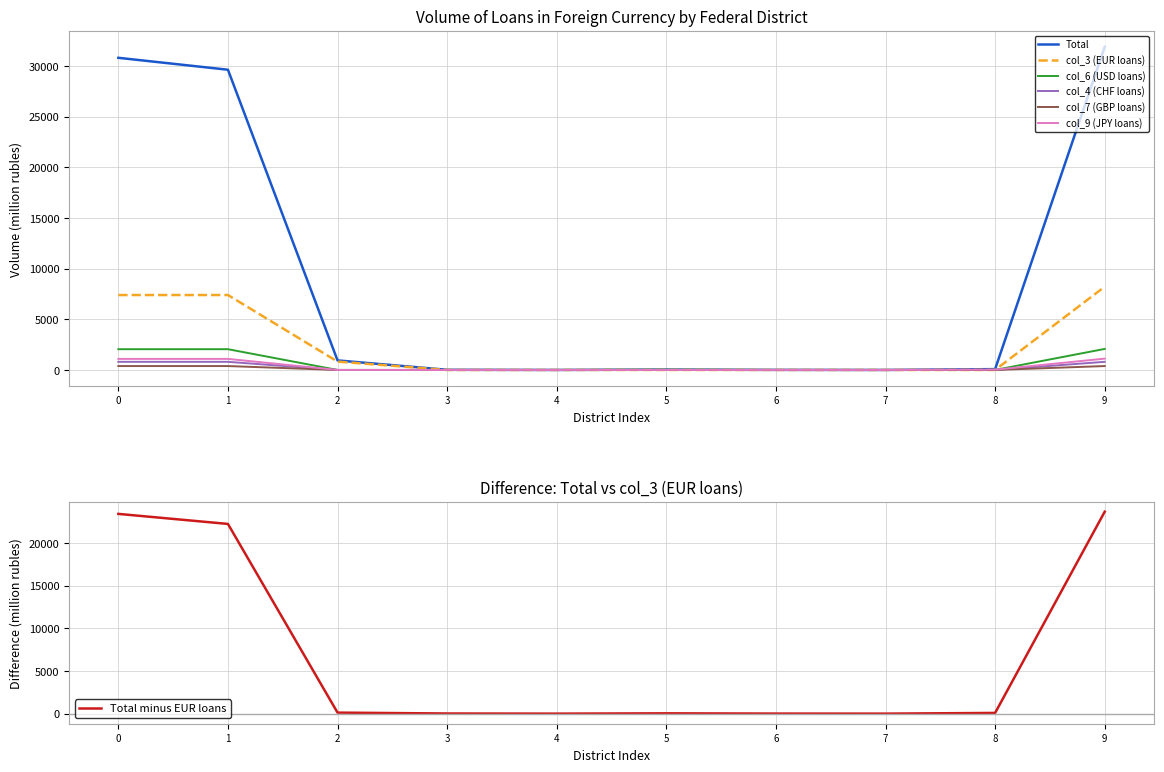

The value of col_3 (EUR loans) at 6 is 2738. True or false?

False